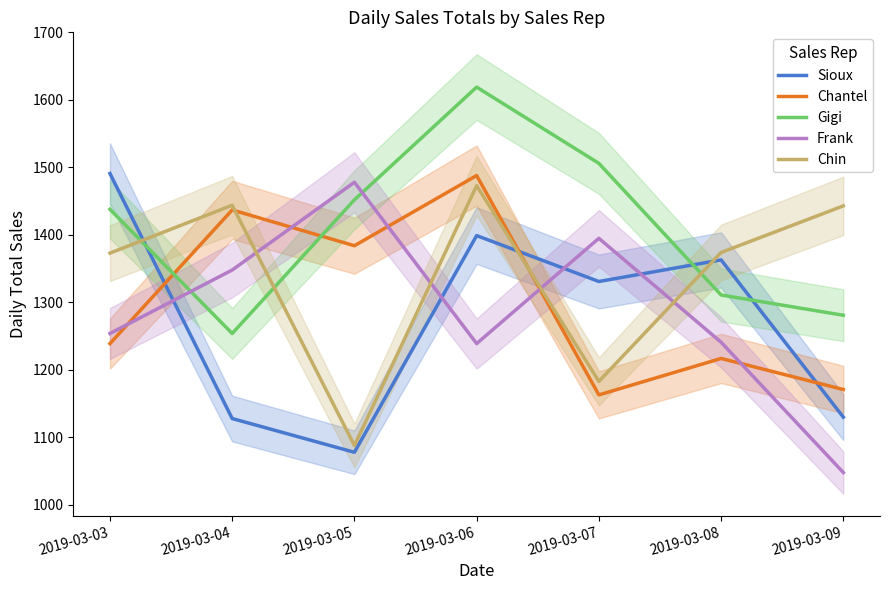

At which category does Frank reach its first local valley?

2019-03-06